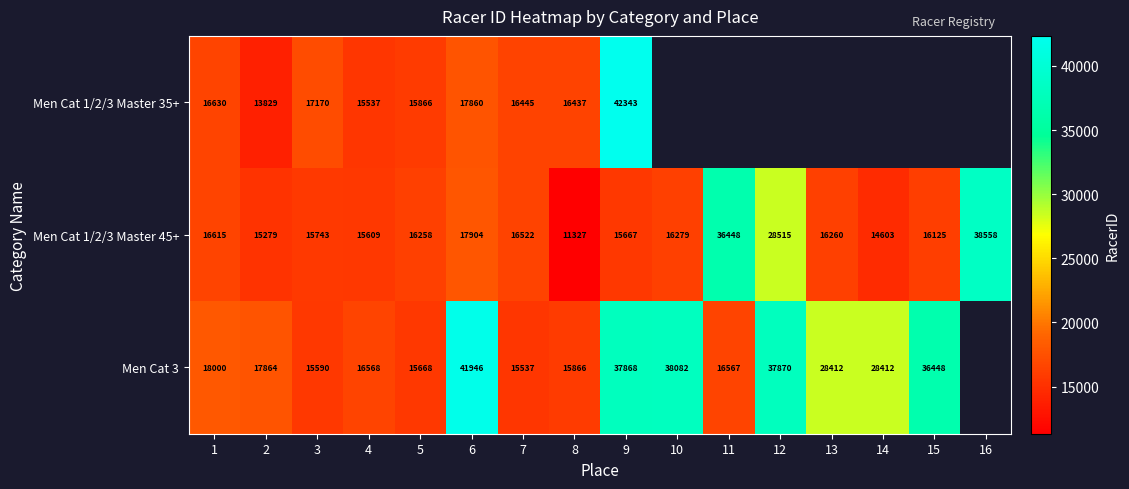

What is the difference between the Men Cat 1/2/3 Master 45+ values at 14 and 10?

1676